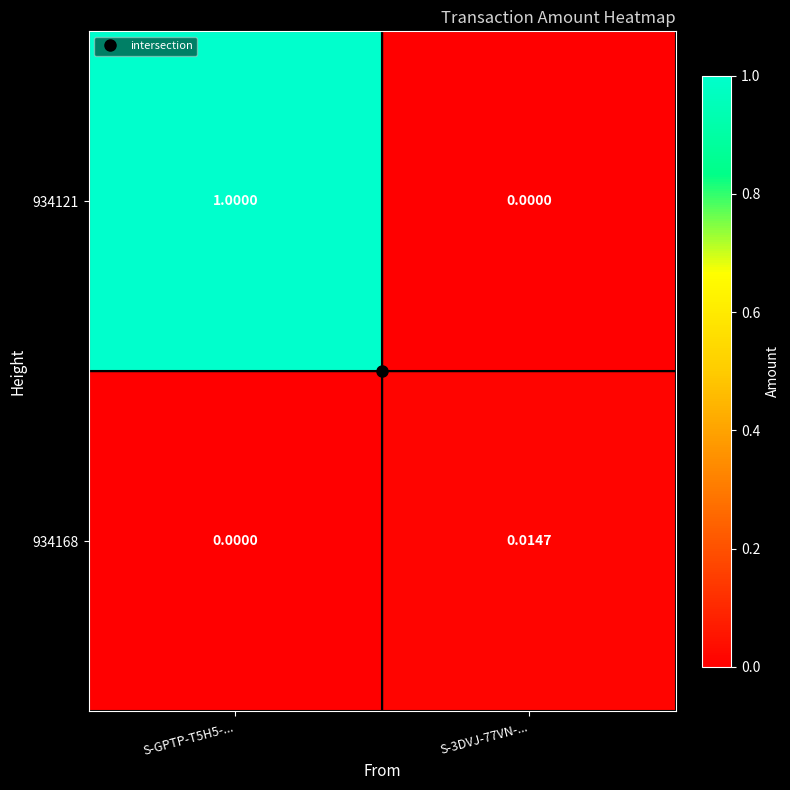

At which category is the sum across all series the highest?

S-GPTP-T5H5-...